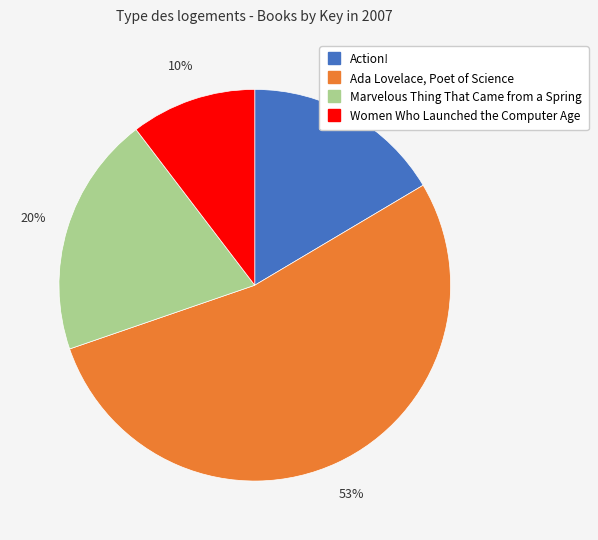

Combined, do Action! and Marvelous Thing That Came from a Spring account for over 50%?

No